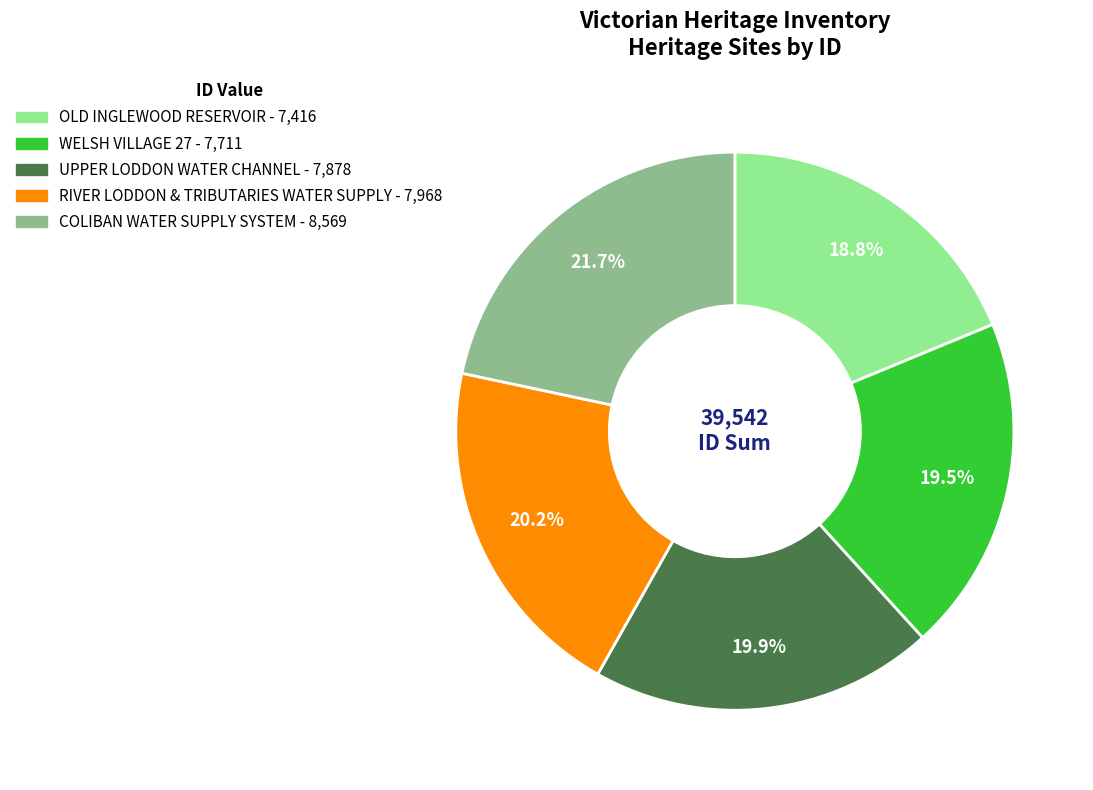

True or false: OLD INGLEWOOD RESERVOIR accounts for 19% of the total.

True